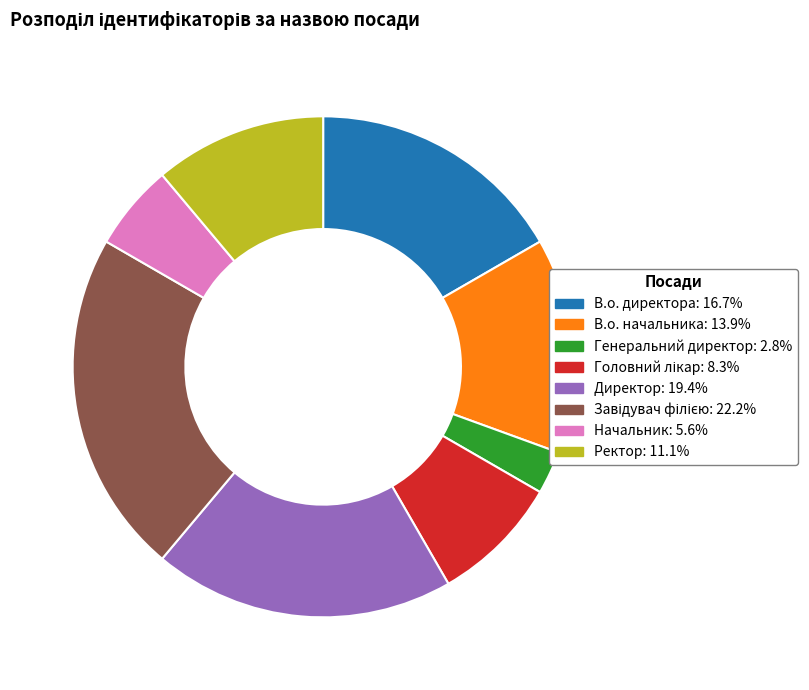

Between В.о. директора and Начальник, which is larger?

В.о. директора